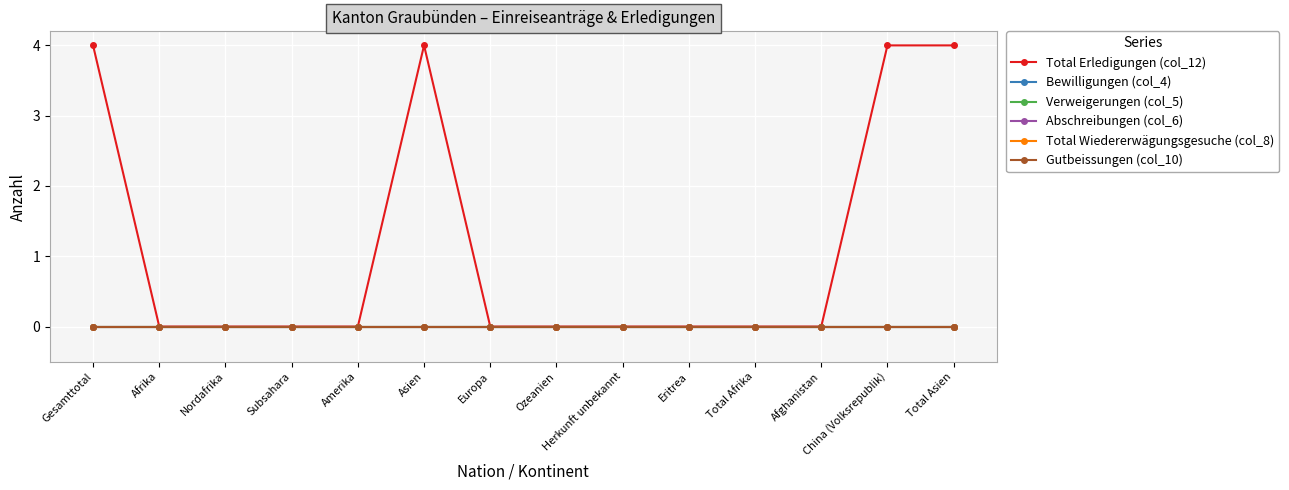

Is this an area chart (filled region under the line)?

No